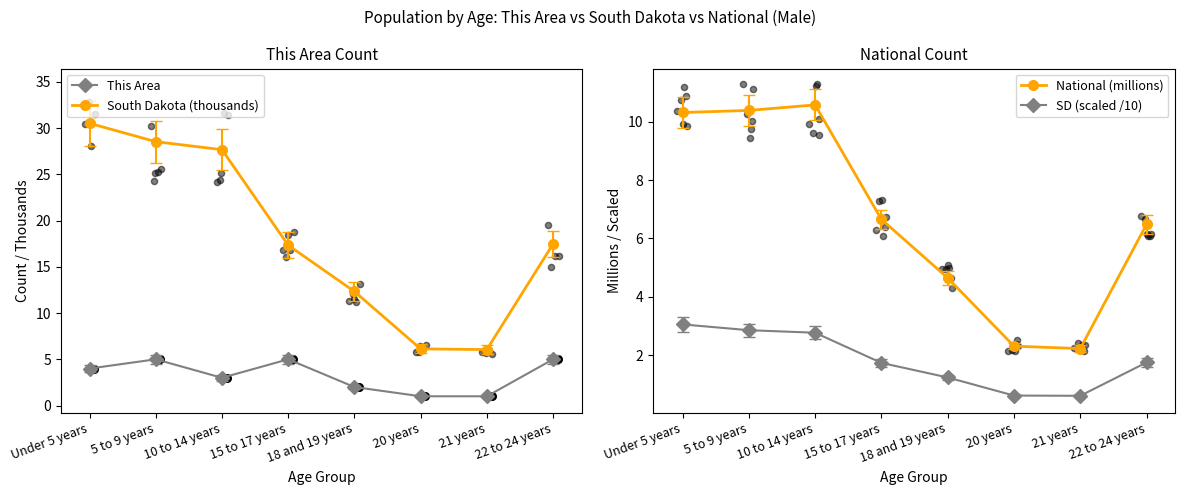

What are all the series names shown in the legend?

This Area, South Dakota (thousands), National (millions), SD (scaled /10)